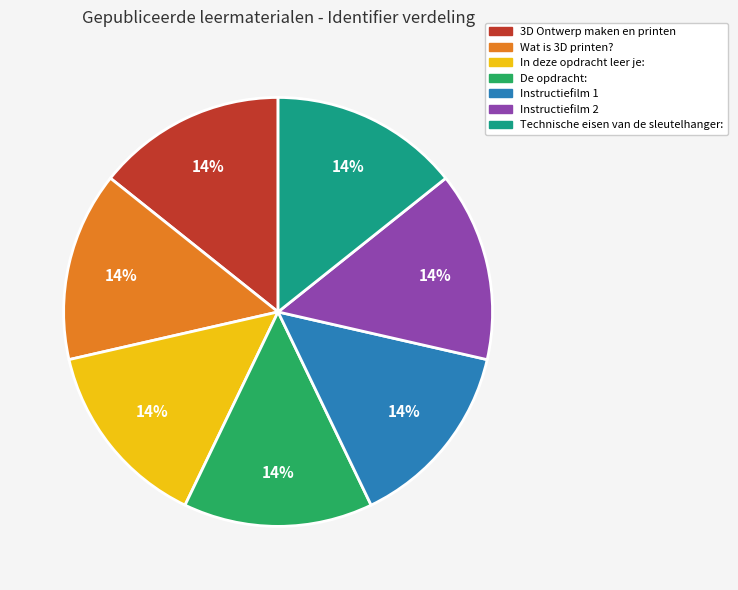

To the nearest percent, what percentage of the pie is Instructiefilm 2?

14%